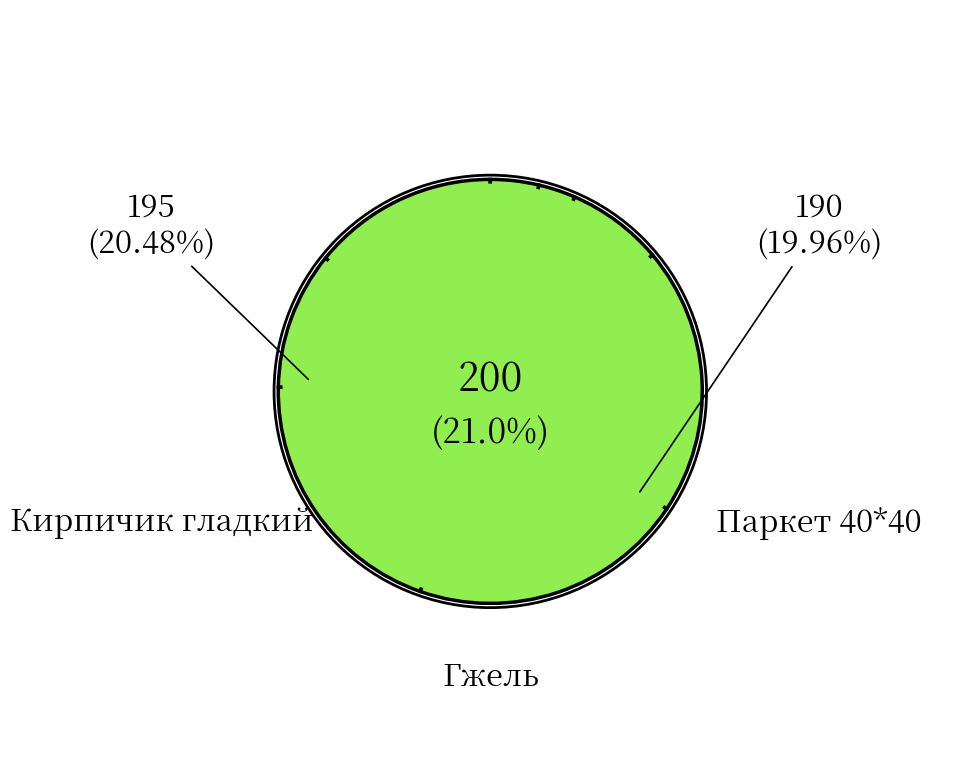

Which category has the biggest portion of the pie?

Гжель